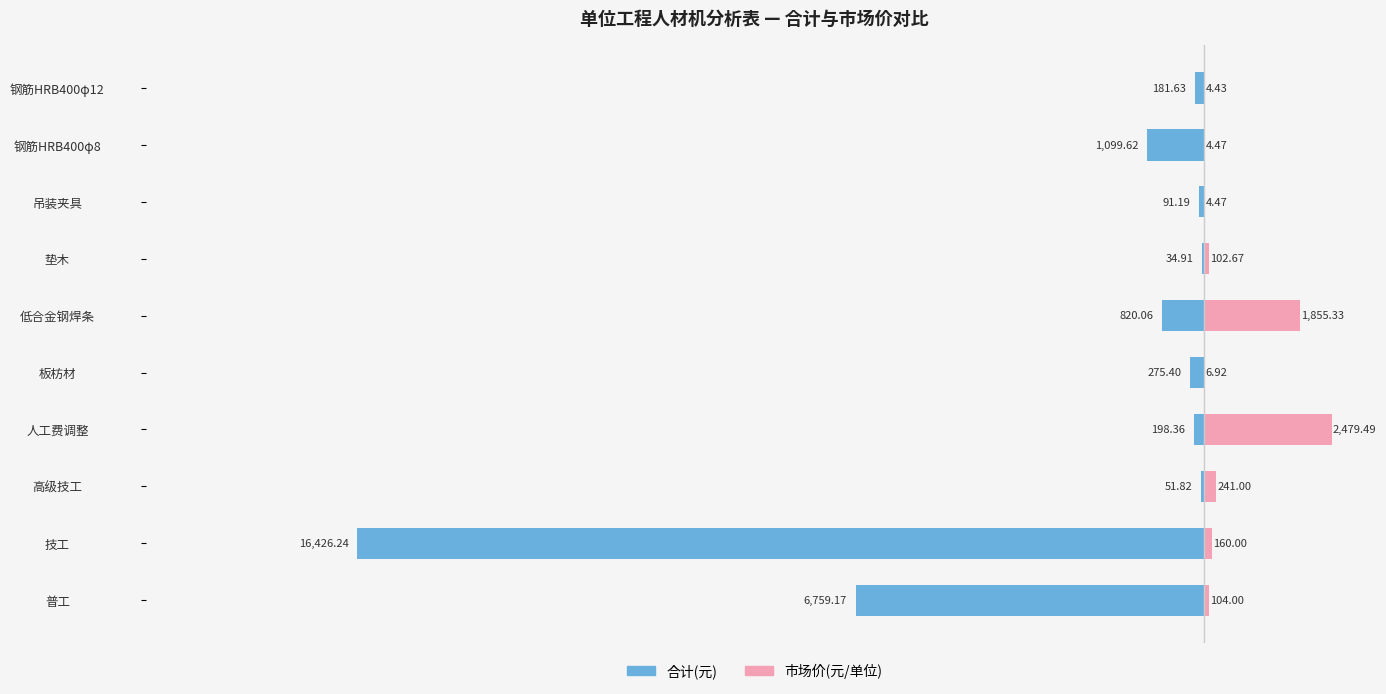

At how many categories does at least one series exceed -15294?

10